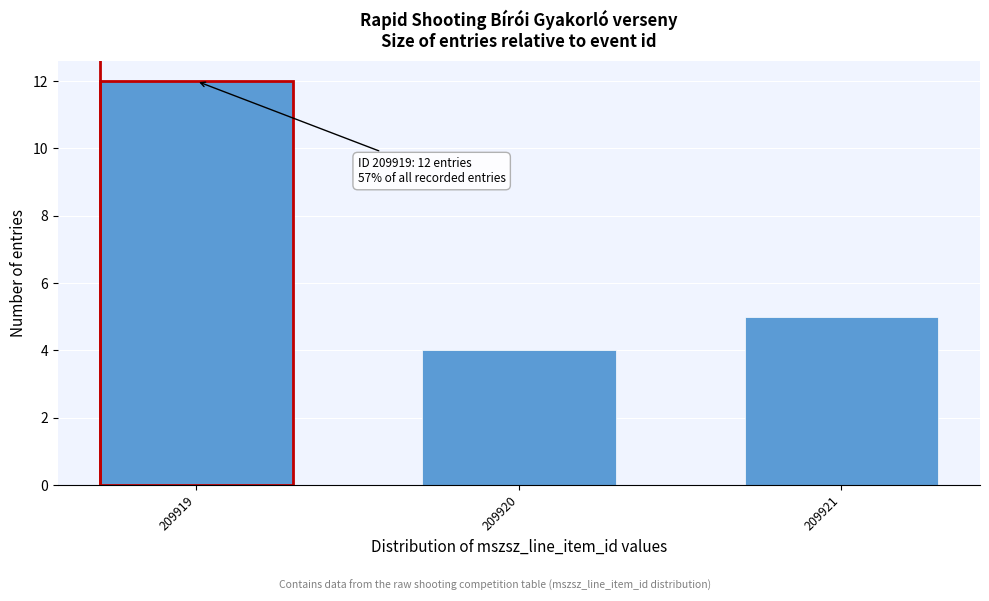

Reading left to right, transcribe all the data shown in this chart.

12	4	5